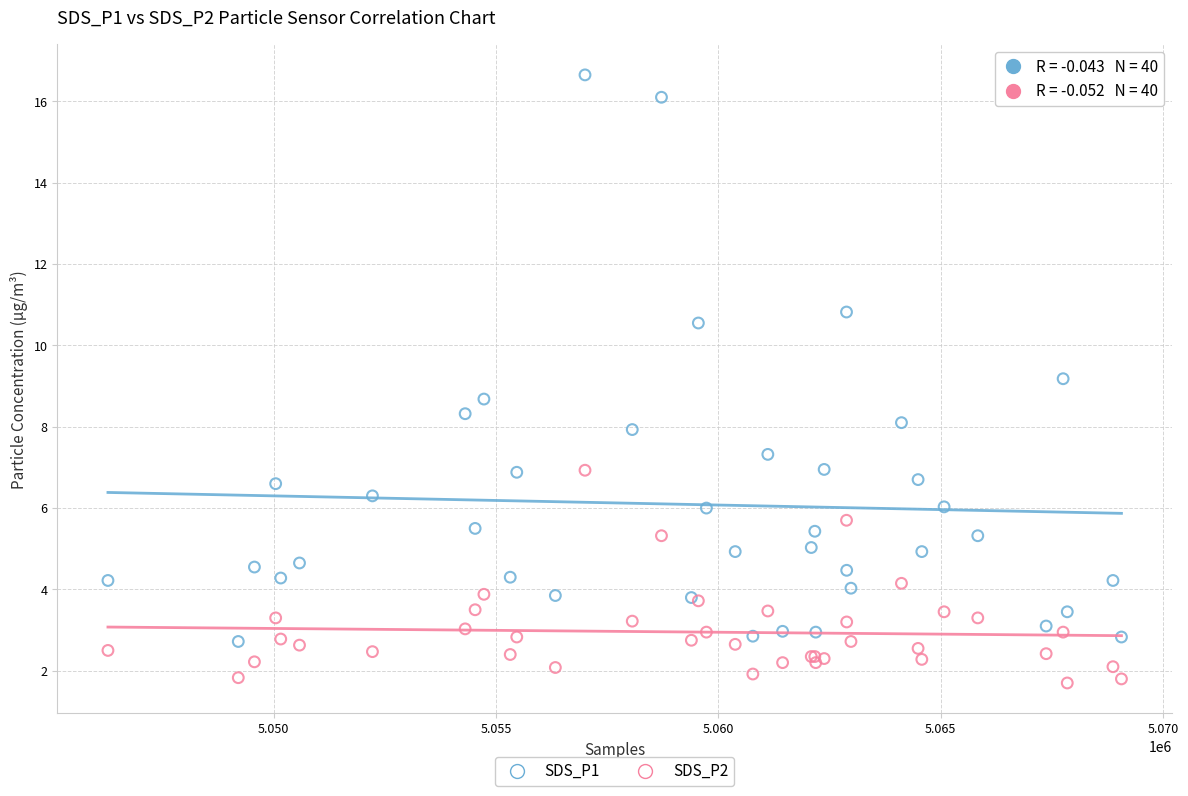

Which series contains the highest Y value?

SDS_P1